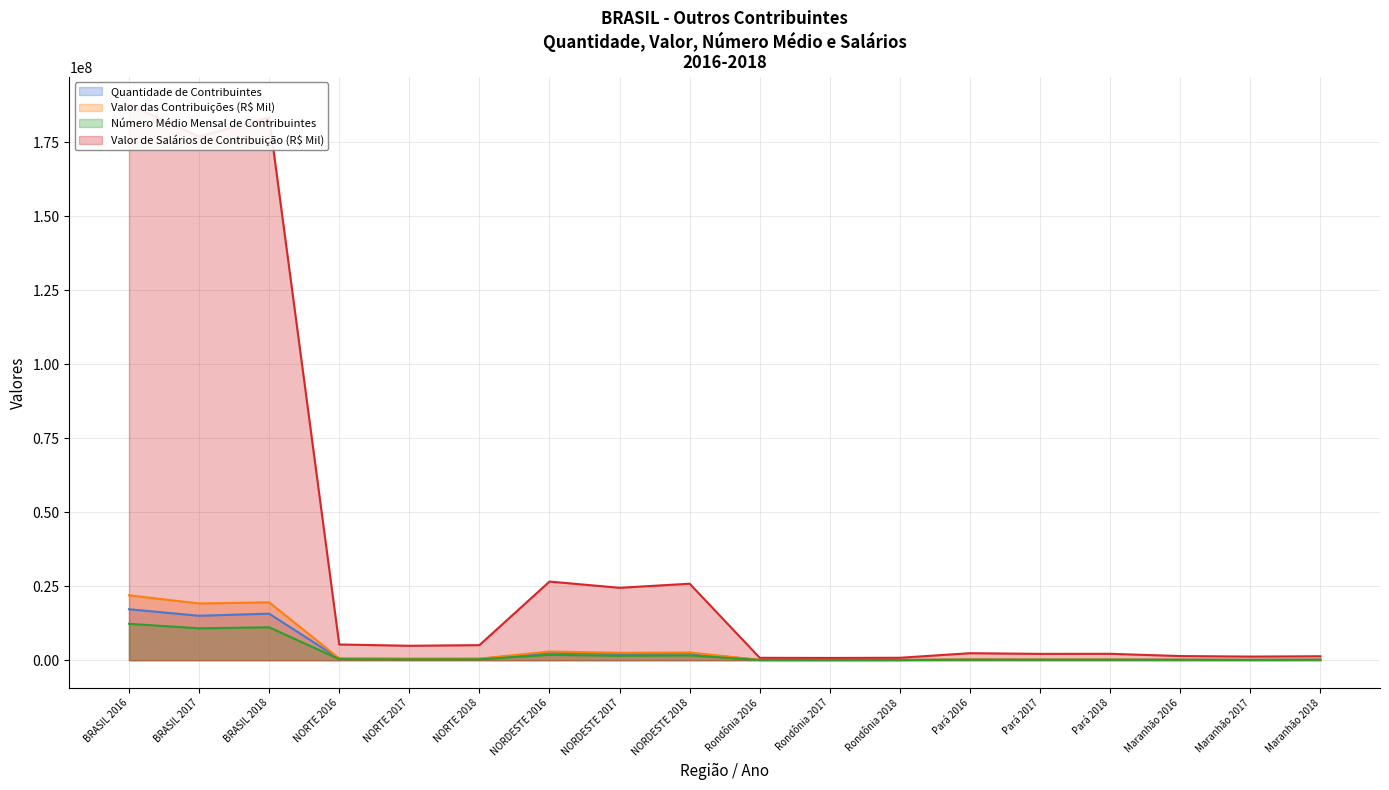

True or false: Valor das Contribuições (R$ Mil) and Quantidade de Contribuintes cross at least once.

True